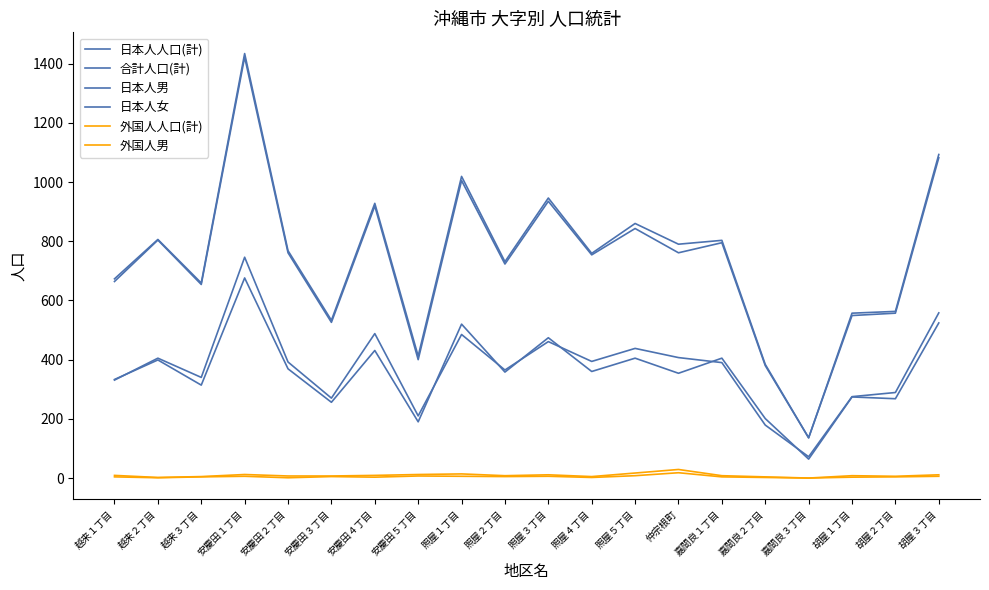

Does the chart have visible grid lines?

No